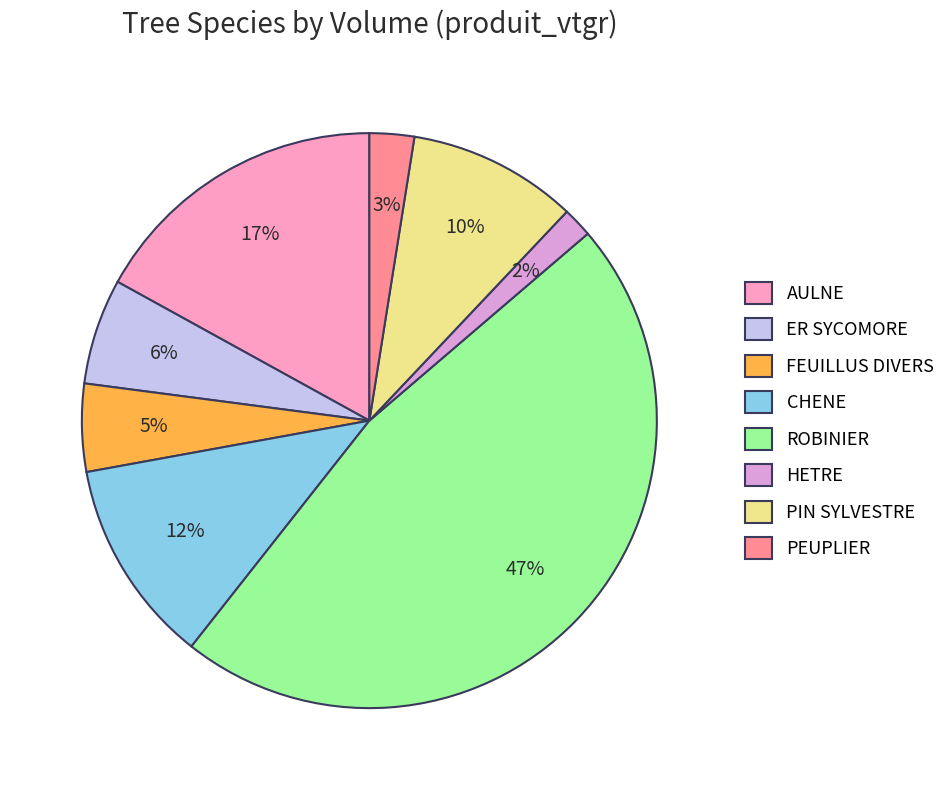

To the nearest percent, what is the combined percentage of ROBINIER and PEUPLIER?

49%